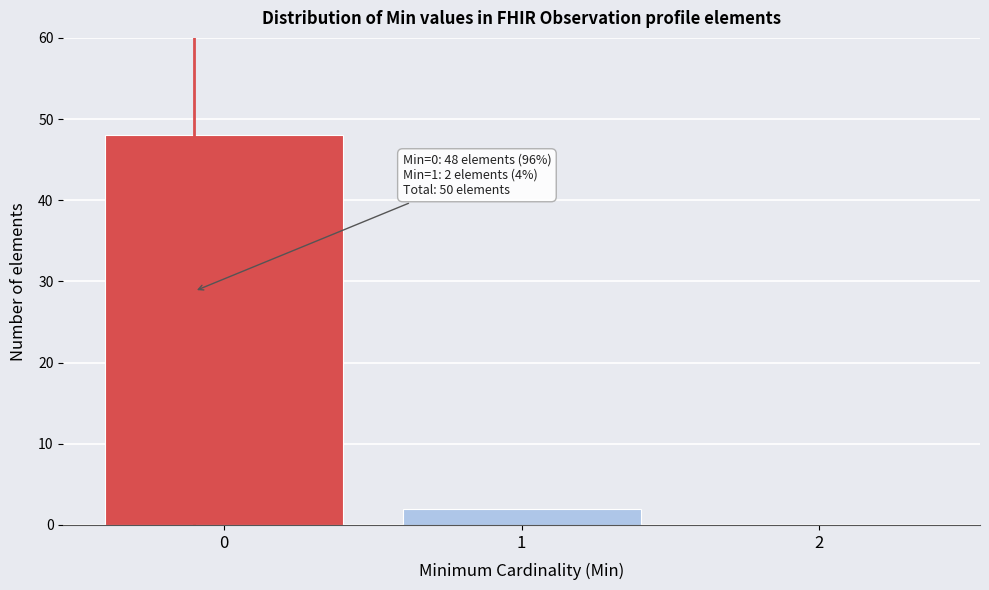

Reading right to left, what are all the values shown in this chart?

2=0	1=2	0=48